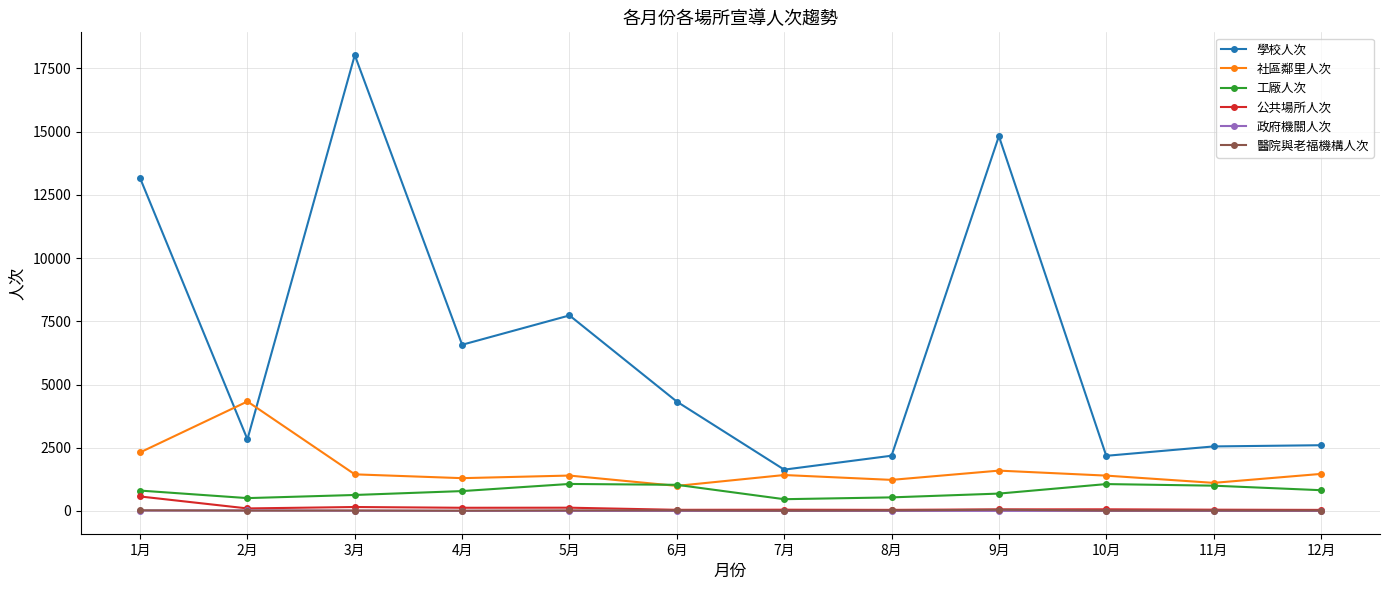

How many distinct data groups are displayed?

6